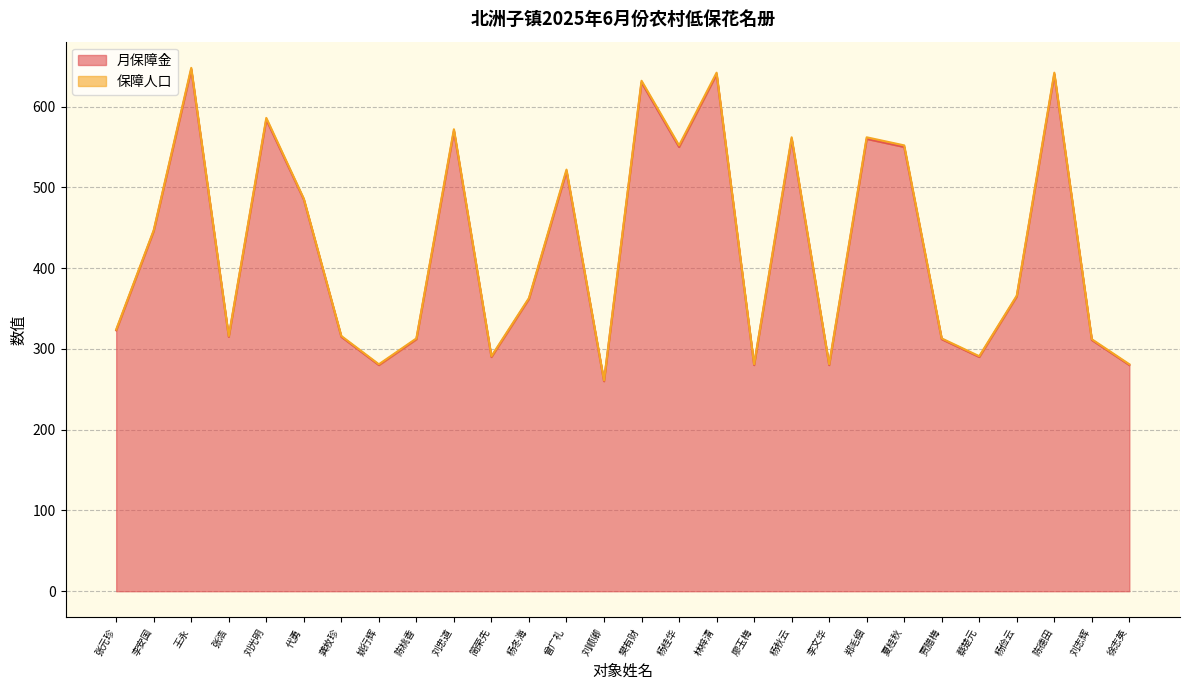

True or false: the data shows 260 at 刘顺卿.

True